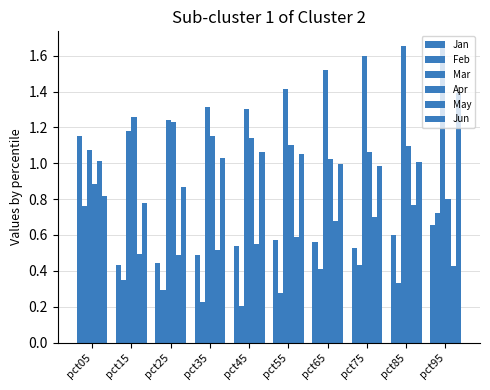

Which series changed the most between pct15 and pct95?

Jun